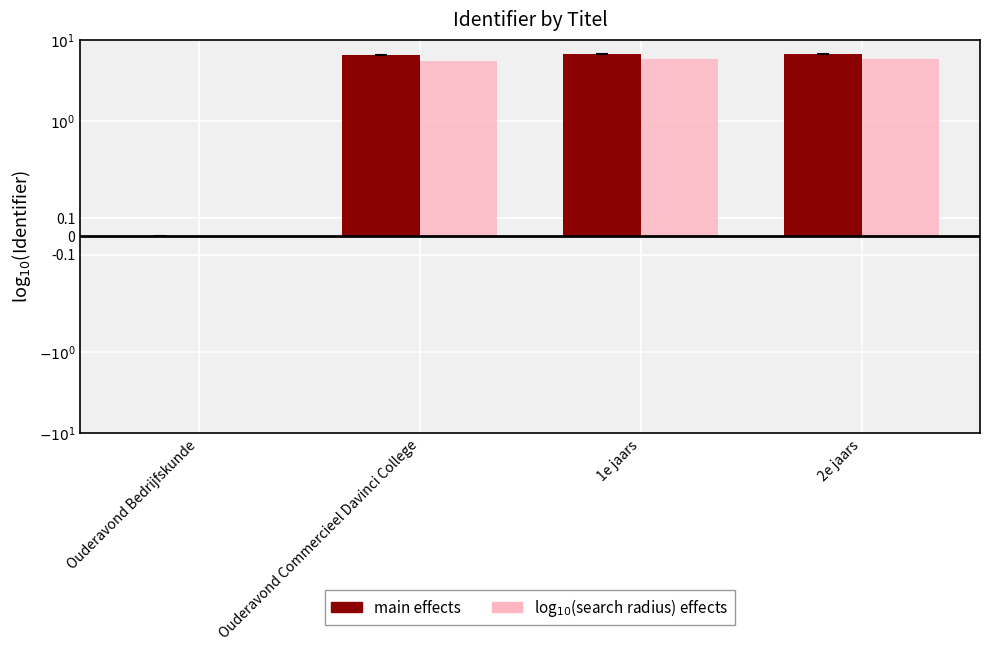

Where is log$_{10}$(search radius) effects nearest to the value 2?

Ouderavond Bedrijfskunde